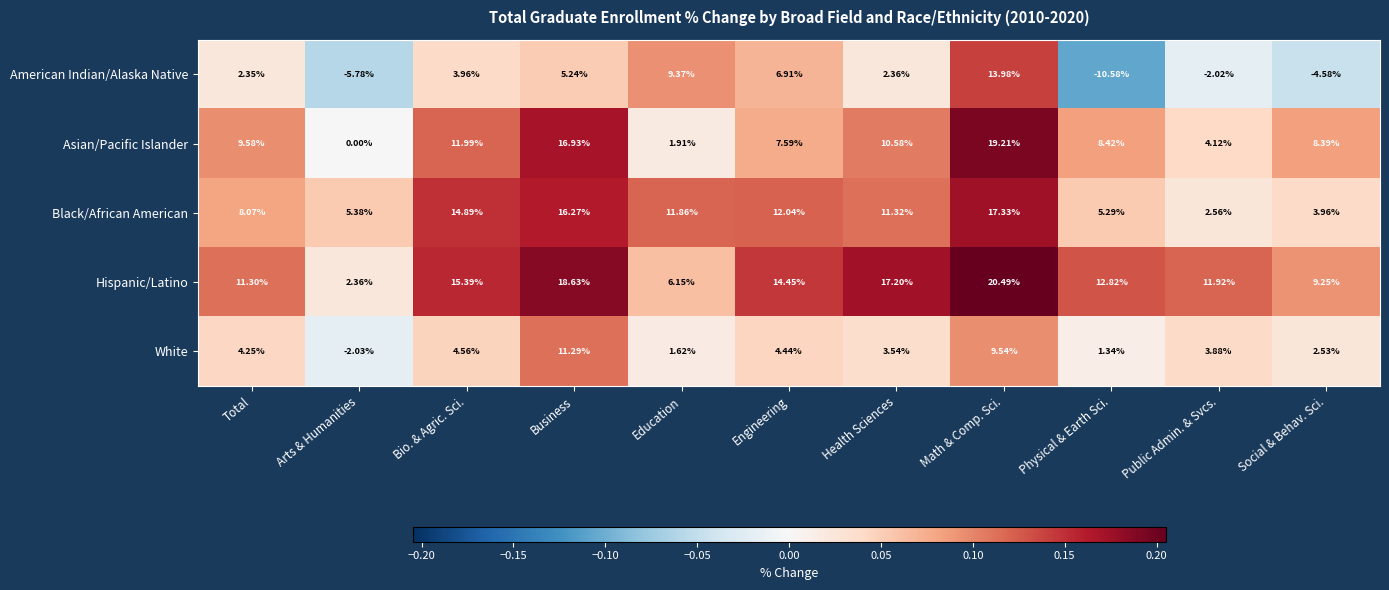

Which series has the largest range (max minus min)?

American Indian/Alaska Native